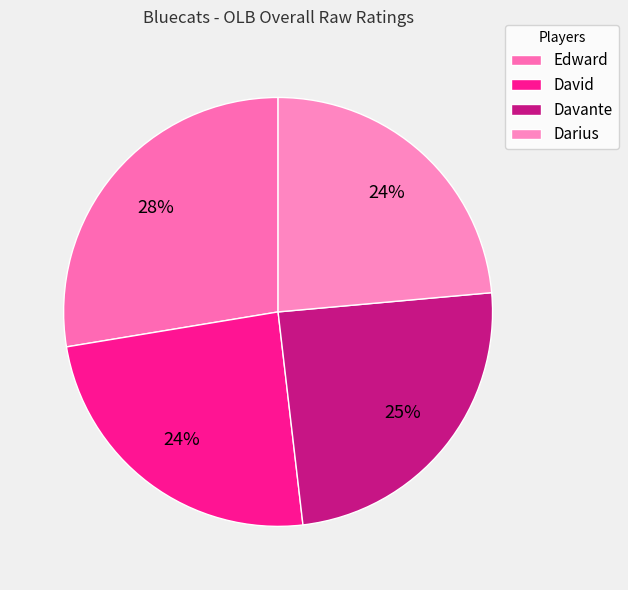

To the nearest percent, what is the average slice percentage?

25%